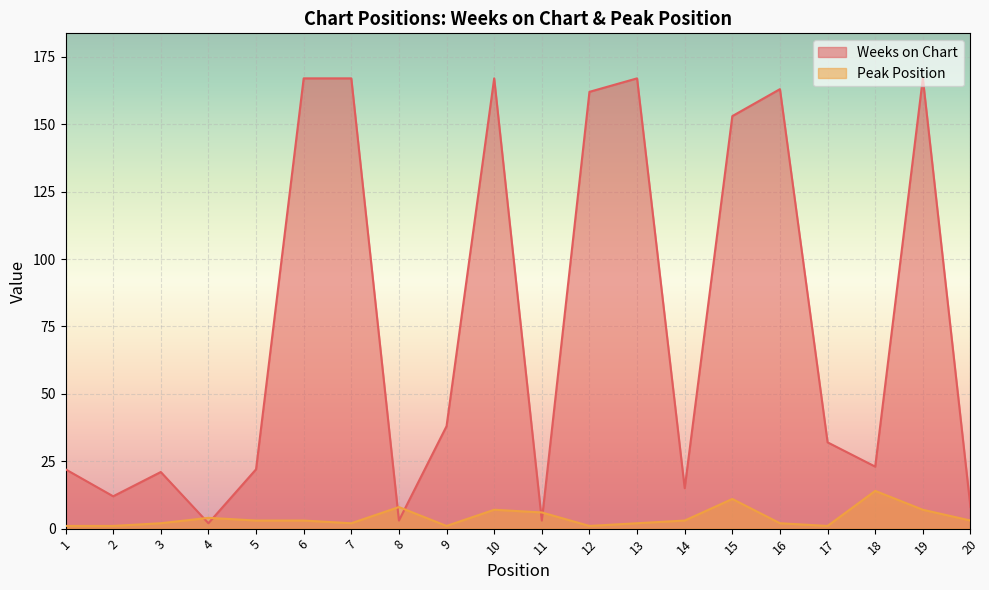

How many data points in Peak Position are less than 3?

9